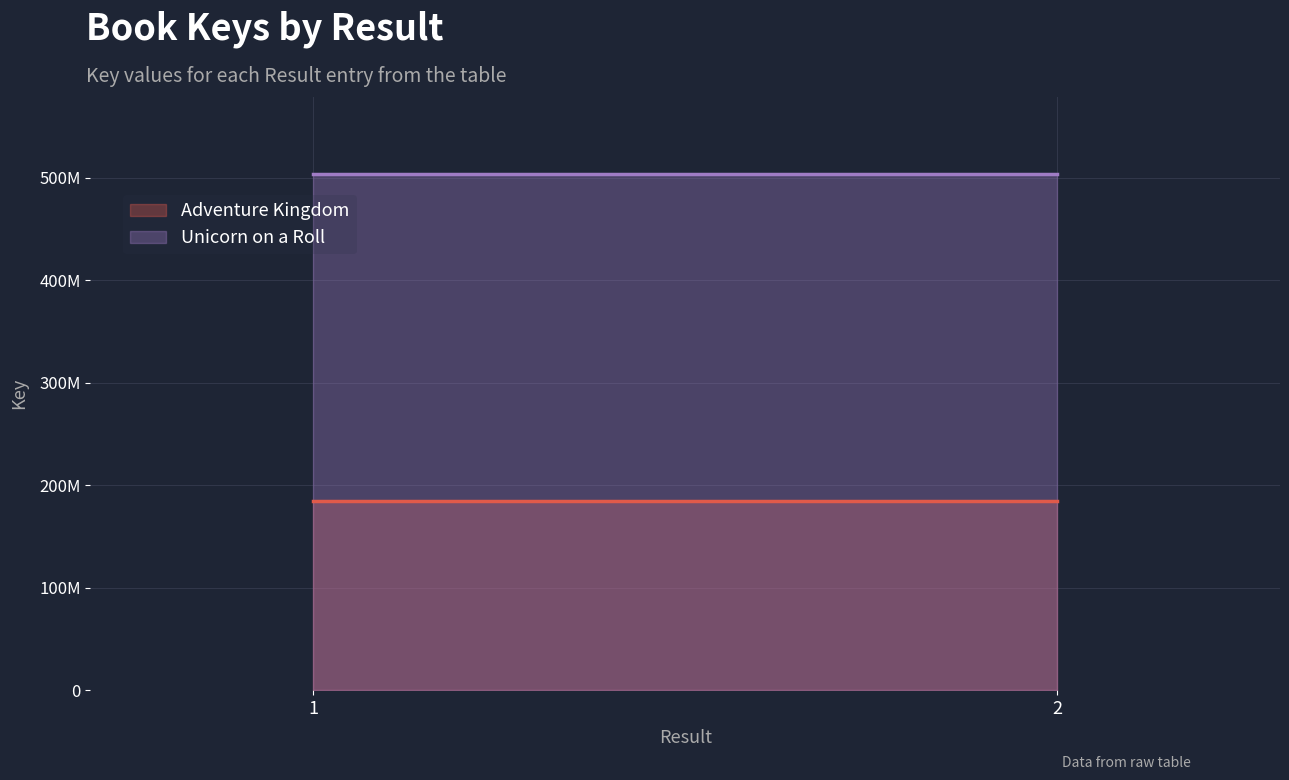

Reading right to left, list all the values displayed in this chart.

Adventure Kingdom: 2=184163576	1=184163576
Unicorn on a Roll: 2=503053584	1=503053584